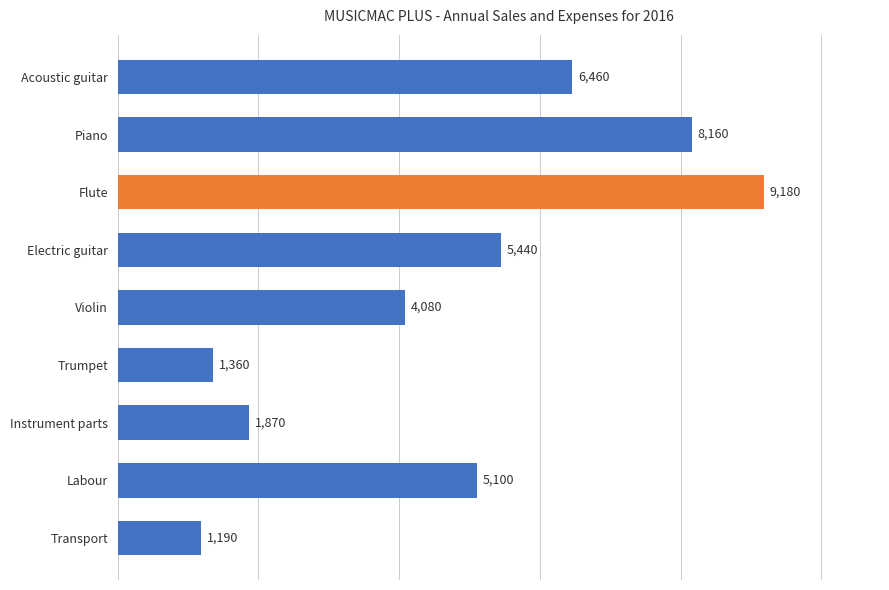

Rank the categories by value from lowest to highest.

Transport, Trumpet, Instrument parts, Violin, Labour, Electric guitar, Acoustic guitar, Piano, Flute